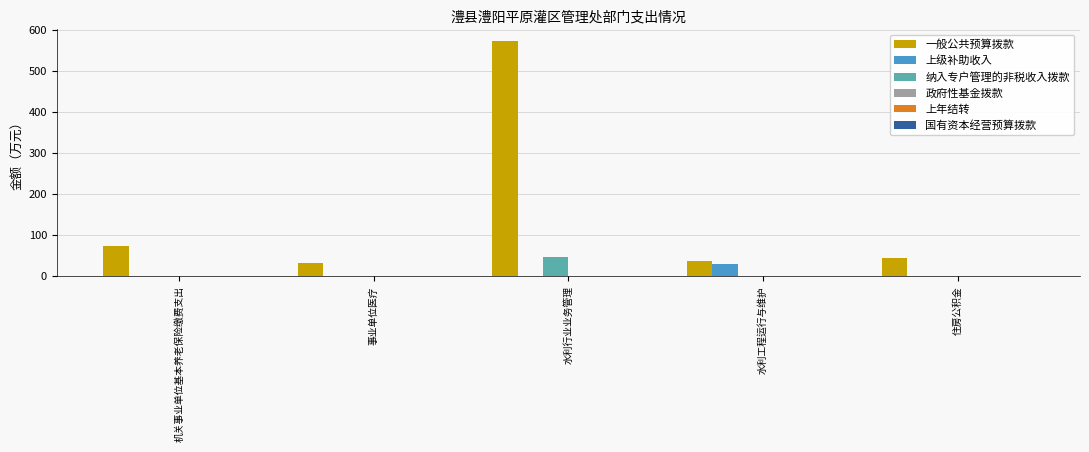

Between 事业单位医疗 and 水利行业业务管理, which series saw the biggest shift?

一般公共预算拨款